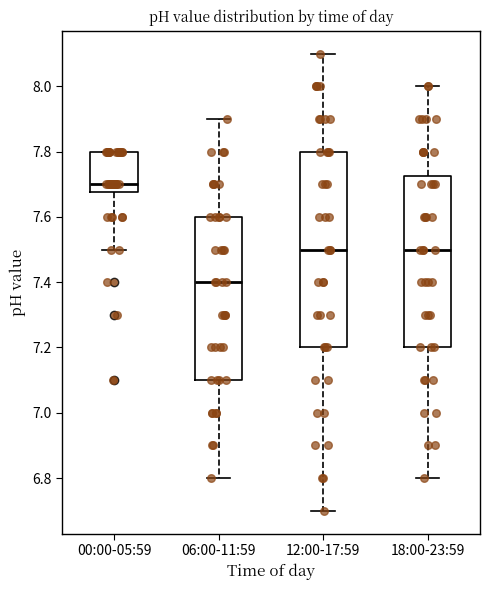

Where is the upper edge of the box for 00:00-05:59 on the y-axis? The values are not printed on the chart, so give them approximately, as read against the axis.

7.80